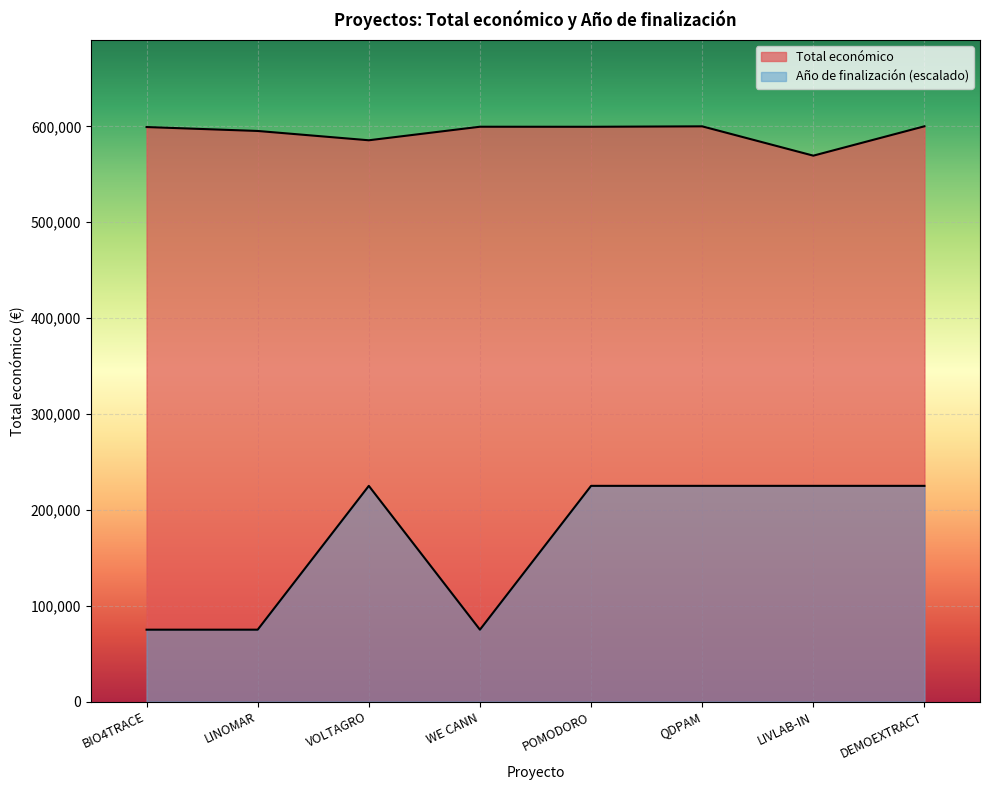

Does the chart display data point markers on the line(s)?

No